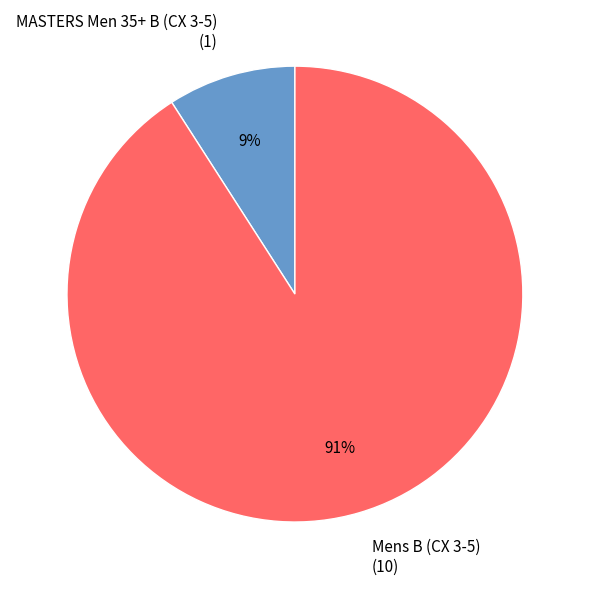

True or false: Mens B (CX 3-5) accounts for 91% of the total.

True